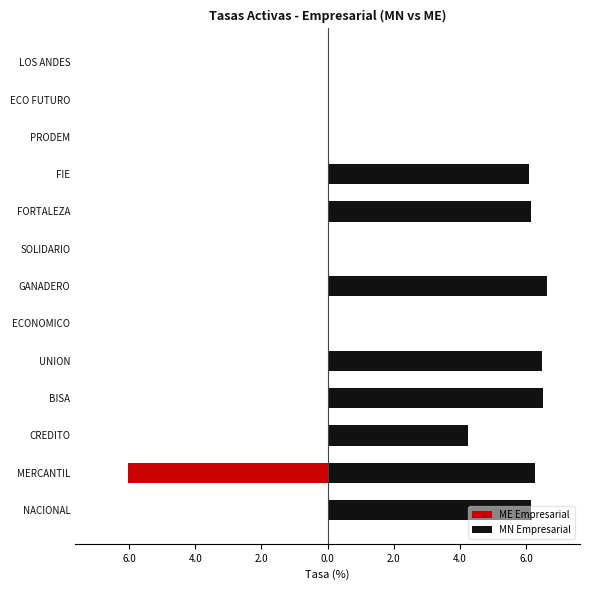

What is the value of the MN Empresarial bar at the 2nd from the left?

6.3